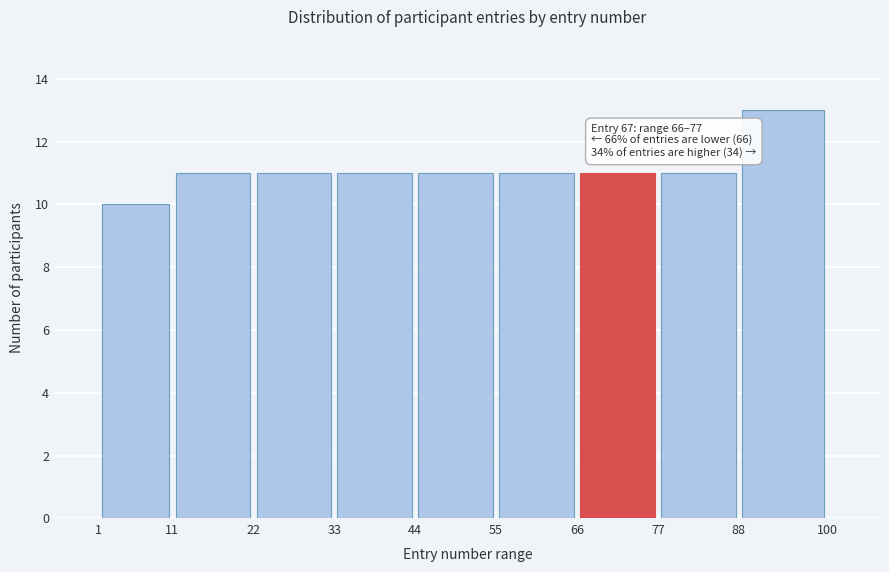

Which range on the x-axis has the tallest bar?

88 to 100